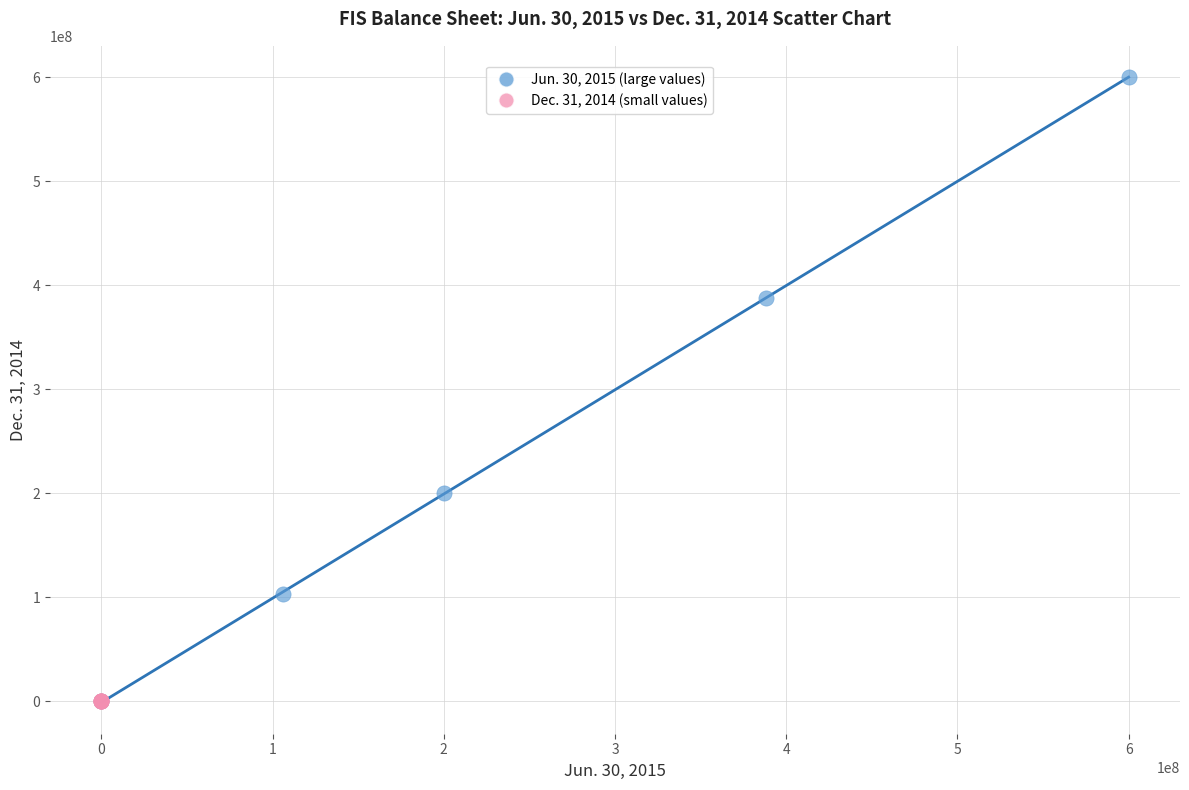

Which series contains the highest Y value?

Jun. 30, 2015 (large values)